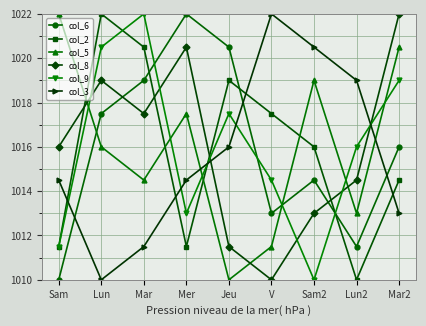

Reading right to left, list all the values displayed in this chart.

col_6: 1016.0	1011.5	1014.5	1013.0	1020.5	1022.0	1019.0	1017.5	1010.0
col_2: 1014.5	1010.0	1016.0	1017.5	1019.0	1011.5	1020.5	1022.0	1011.5
col_5: 1020.5	1013.0	1019.0	1011.5	1010.0	1017.5	1014.5	1016.0	1022.0
col_8: 1022.0	1014.5	1013.0	1010.0	1011.5	1020.5	1017.5	1019.0	1016.0
col_9: 1019.0	1016.0	1010.0	1014.5	1017.5	1013.0	1022.0	1020.5	1011.5
col_3: 1013.0	1019.0	1020.5	1022.0	1016.0	1014.5	1011.5	1010.0	1014.5